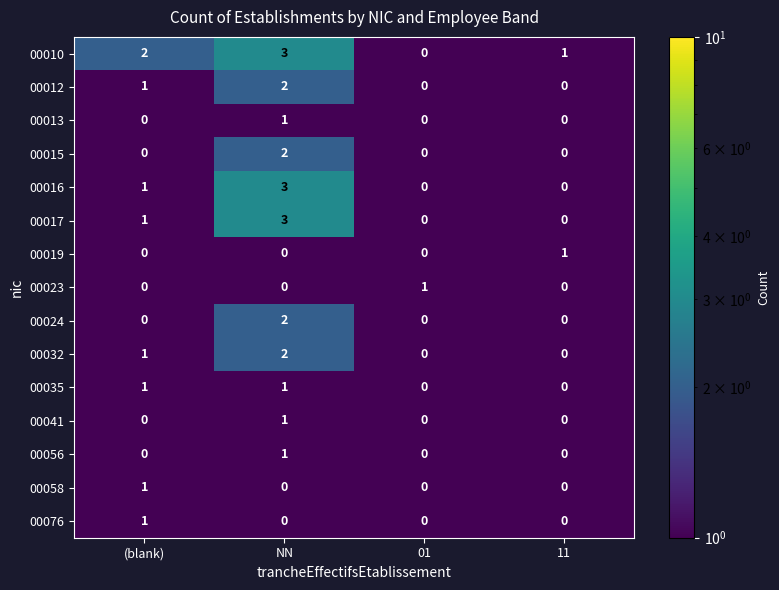

Which category has the highest value in the 00012 series?

NN